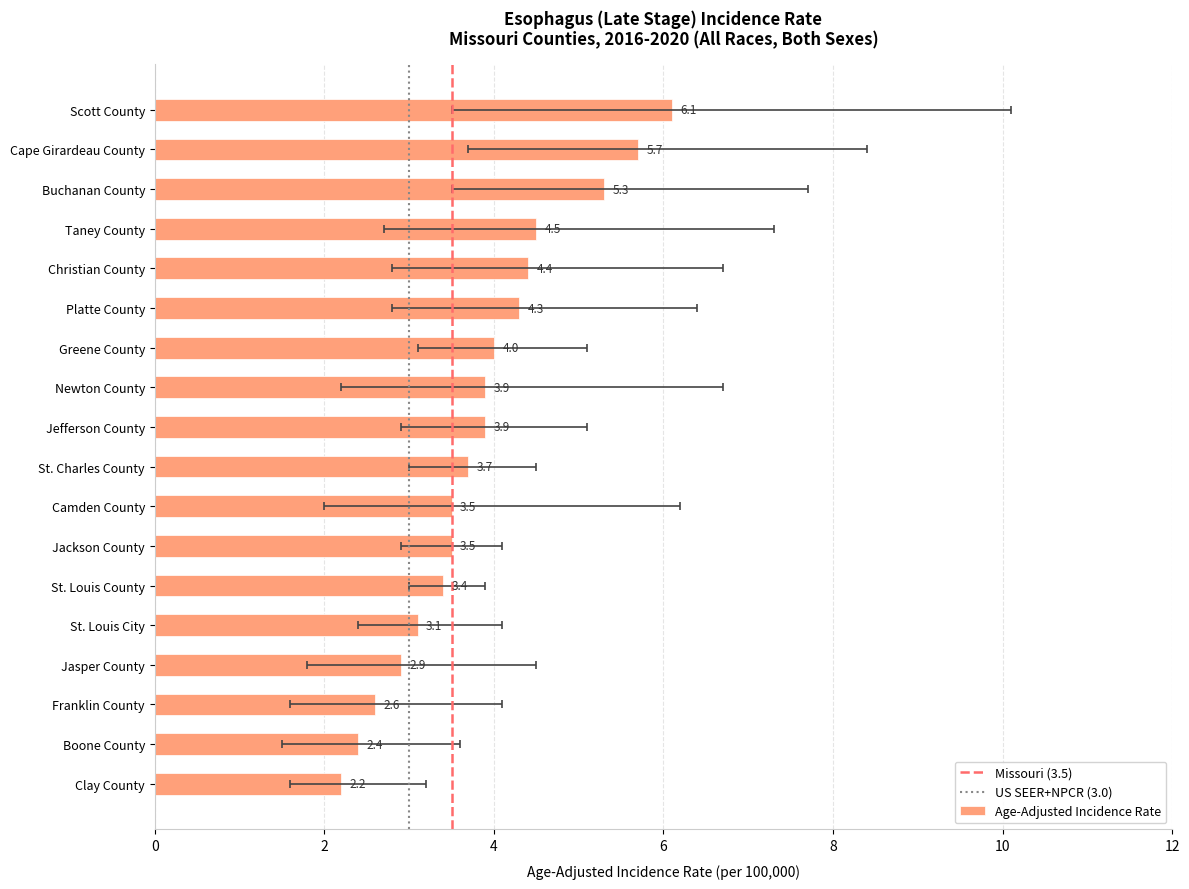

True or false: Upper 95% CI has a value of 2.5 at Franklin County.

False